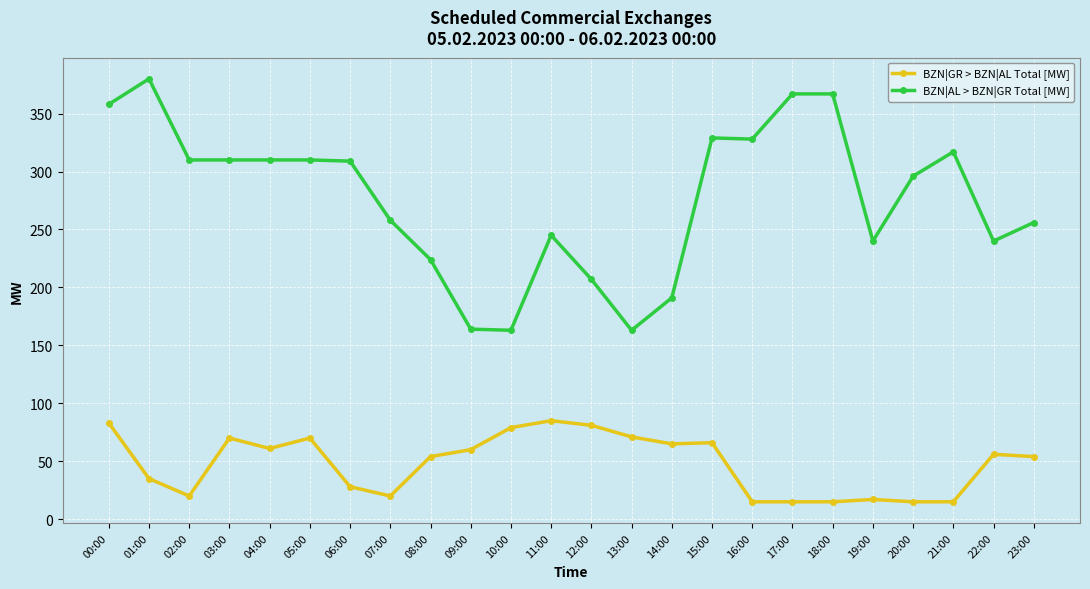

The value of BZN|AL > BZN|GR Total [MW] at 05:00 is 310. True or false?

True